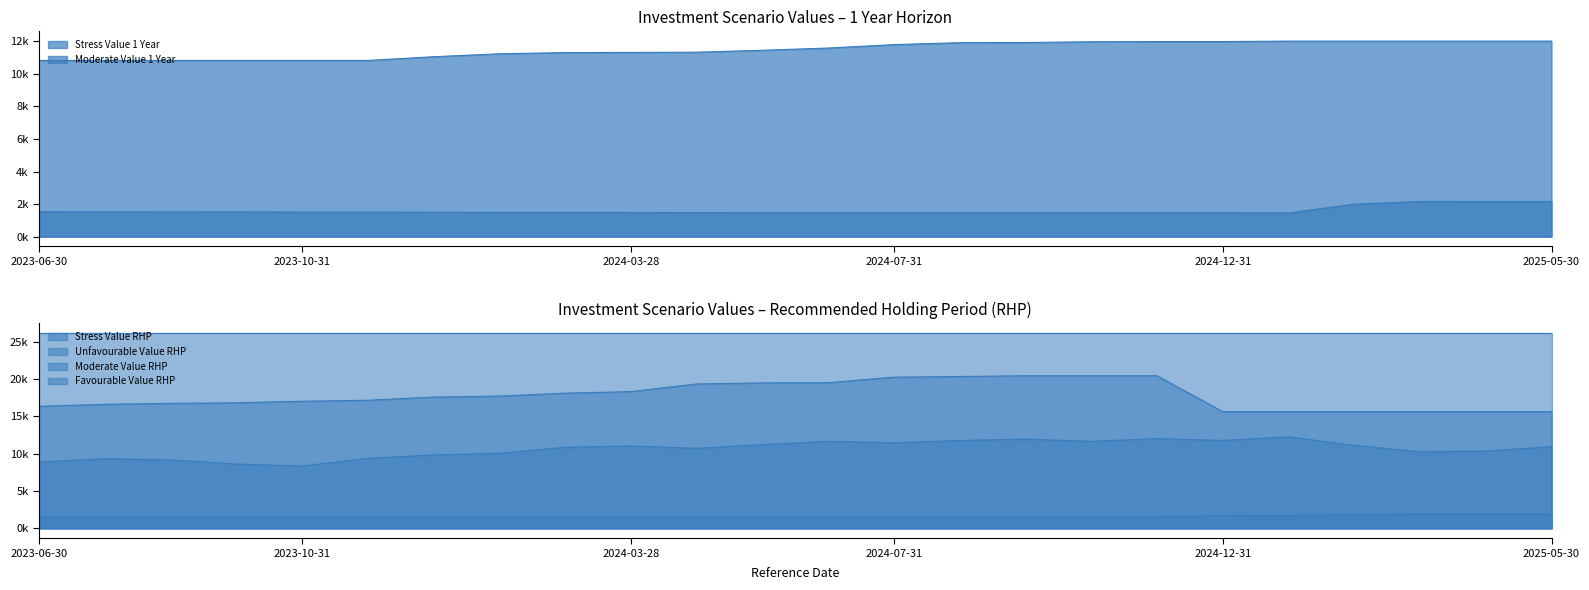

Which label corresponds to the largest value in the chart?

2024-09-30